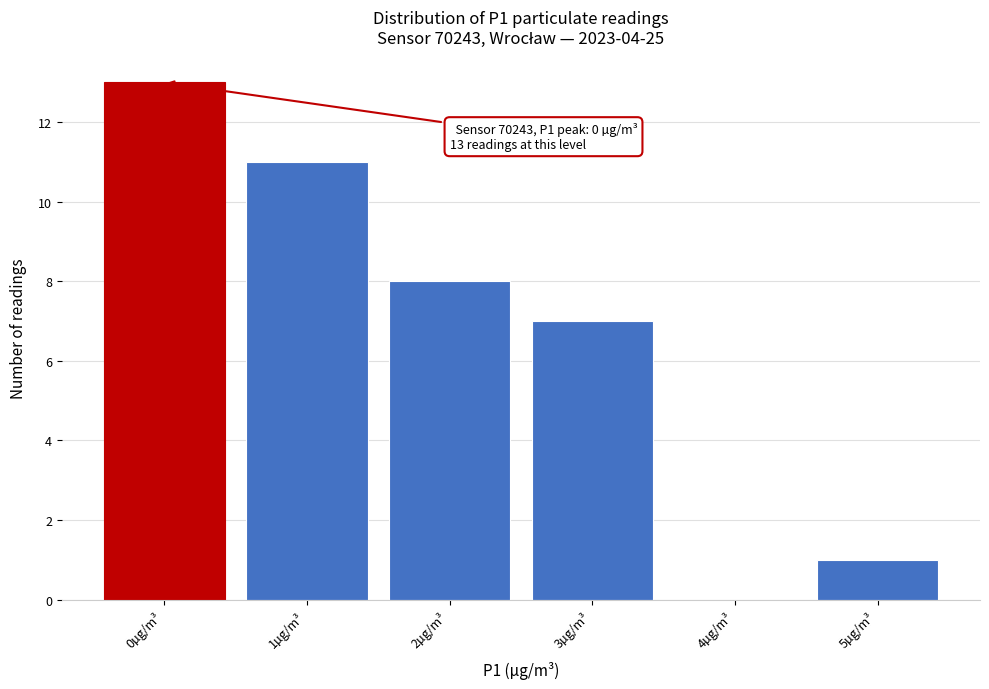

Which range on the x-axis has the tallest bar?

-0.5 to 0.5